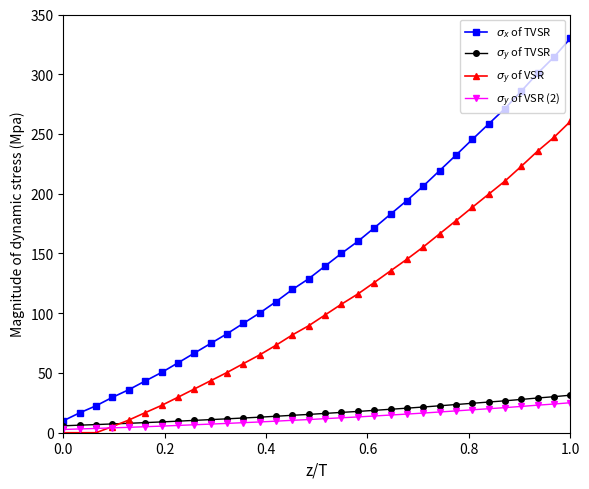

What is the average value of the $\sigma_y$ of VSR (2) series?

12.3